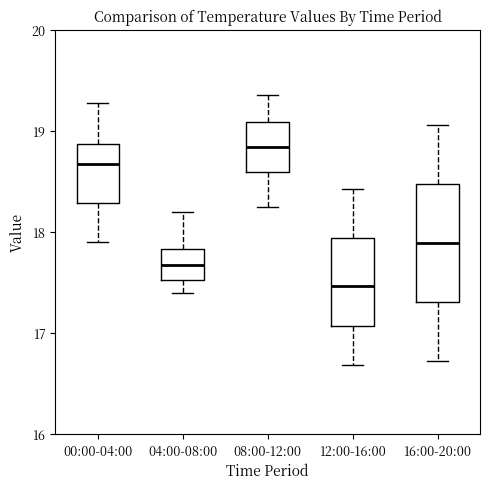

Where is the lower edge of the box for 08:00-12:00 on the y-axis? The values are not printed on the chart, so give them approximately, as read against the axis.

18.6